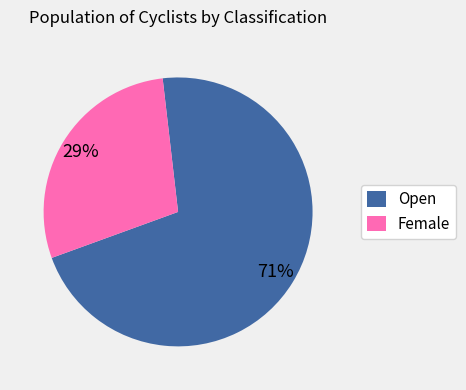

Is the sum of Open and Female greater than half?

Yes